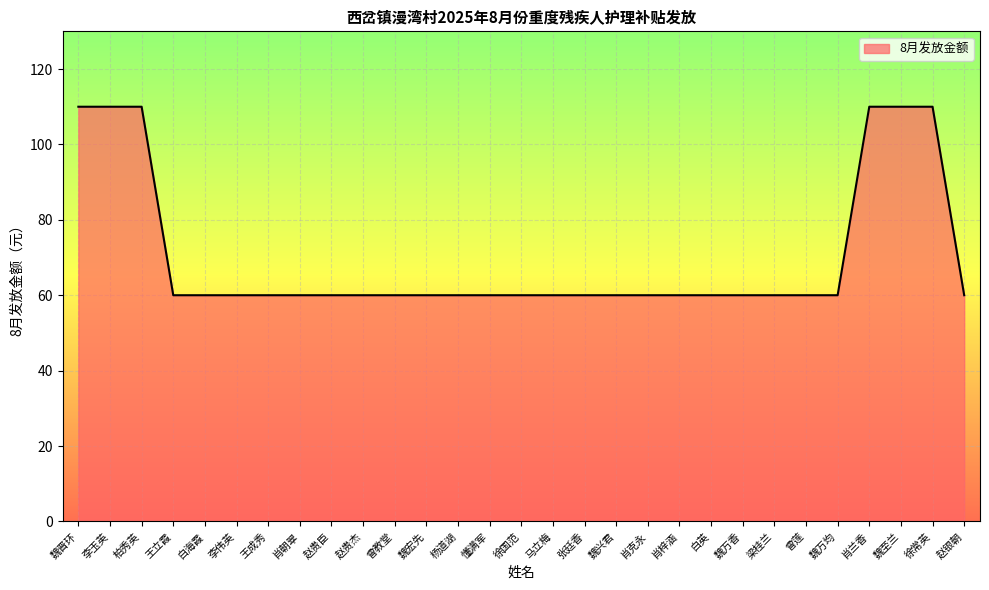

What is the maximum value shown in the chart?

110